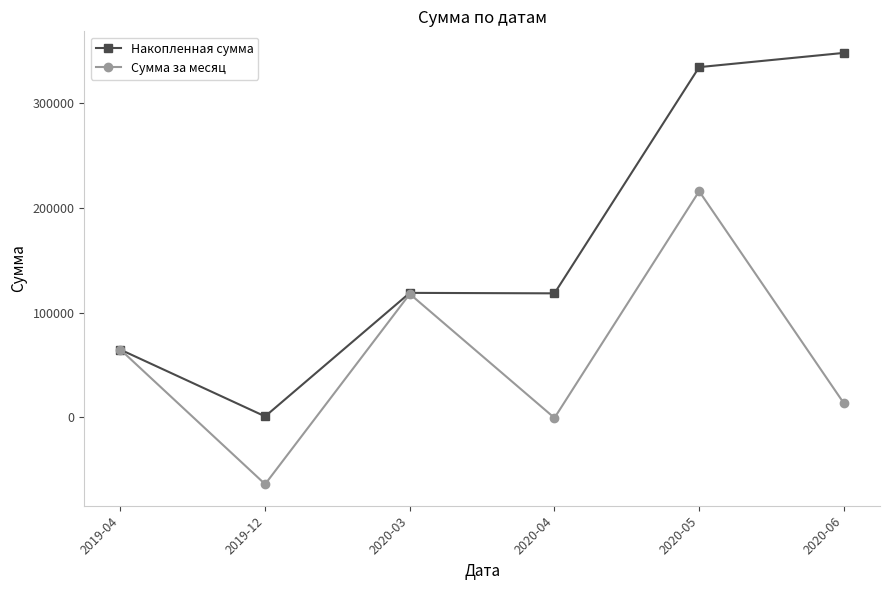

What is the difference between the maximum and minimum values in the Сумма за месяц series?

279763.8